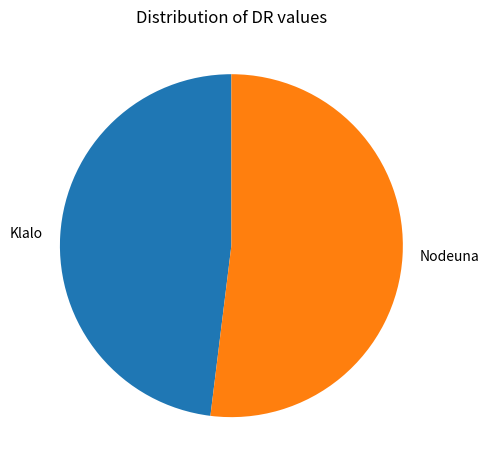

True or false: Nodeuna accounts for 52% of the total.

True